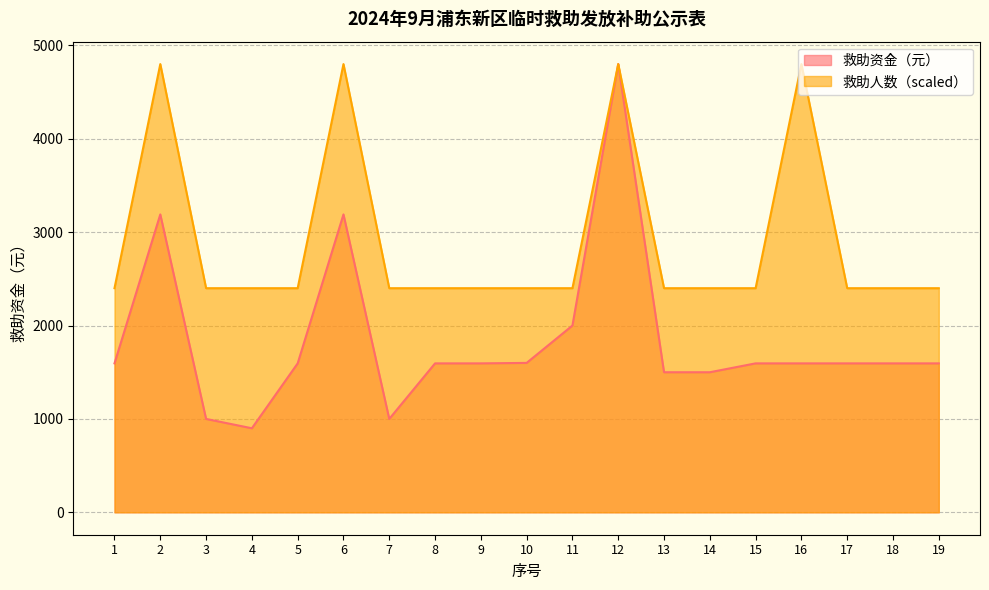

What is the total value across all series at 1?

3995